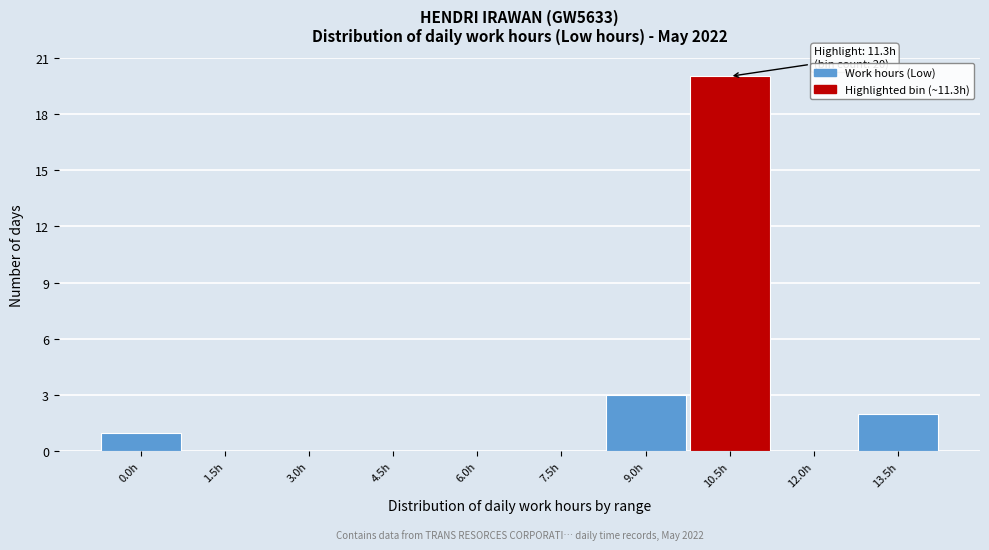

Reading left to right, list all the values displayed in this chart.

0.0h=1	1.5h=0	3.0h=0	4.5h=0	6.0h=0	7.5h=0	9.0h=3	10.5h=20	12.0h=0	13.5h=2